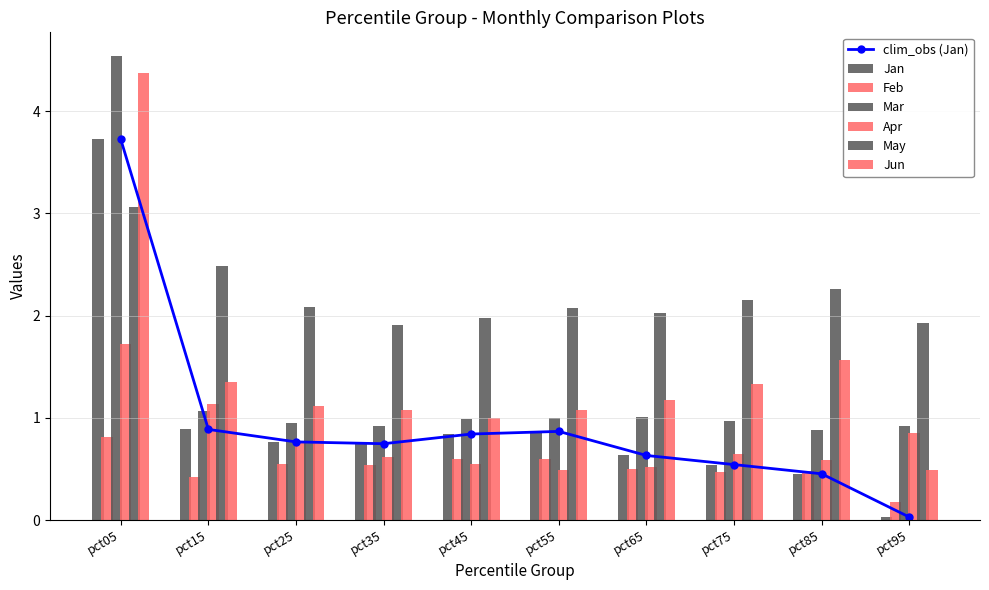

At which label does May reach its minimum?

pct35